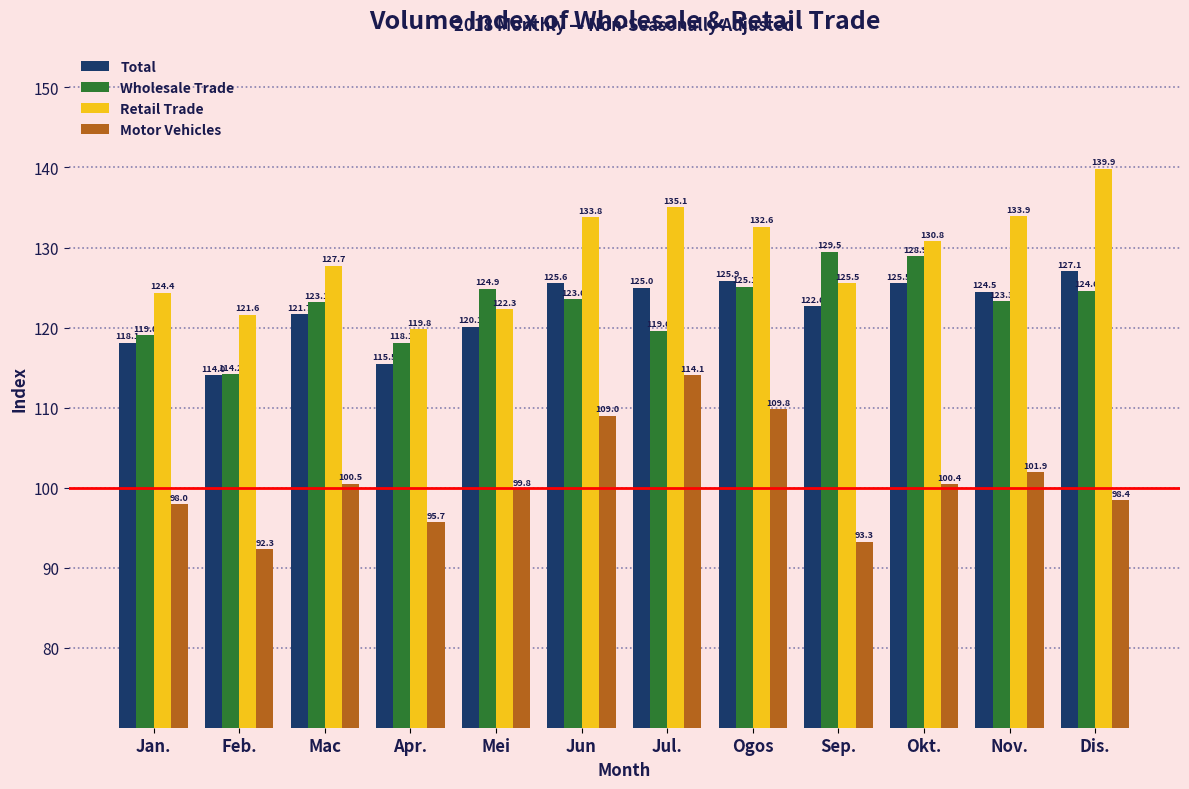

Reading left to right, list all the values displayed in this chart.

Total: Jan.=118.1	Feb.=114.0	Mac=121.7	Apr.=115.5	Mei=120.1	Jun=125.6	Jul.=125.0	Ogos=125.9	Sep.=122.6	Okt.=125.5	Nov.=124.5	Dis.=127.1
Wholesale Trade: Jan.=119.0	Feb.=114.2	Mac=123.1	Apr.=118.1	Mei=124.9	Jun=123.6	Jul.=119.6	Ogos=125.1	Sep.=129.5	Okt.=128.9	Nov.=123.3	Dis.=124.6
Retail Trade: Jan.=124.4	Feb.=121.6	Mac=127.7	Apr.=119.8	Mei=122.3	Jun=133.8	Jul.=135.1	Ogos=132.6	Sep.=125.5	Okt.=130.8	Nov.=133.9	Dis.=139.9
Motor Vehicles: Jan.=98.0	Feb.=92.3	Mac=100.5	Apr.=95.7	Mei=99.8	Jun=109.0	Jul.=114.1	Ogos=109.8	Sep.=93.3	Okt.=100.4	Nov.=101.9	Dis.=98.4